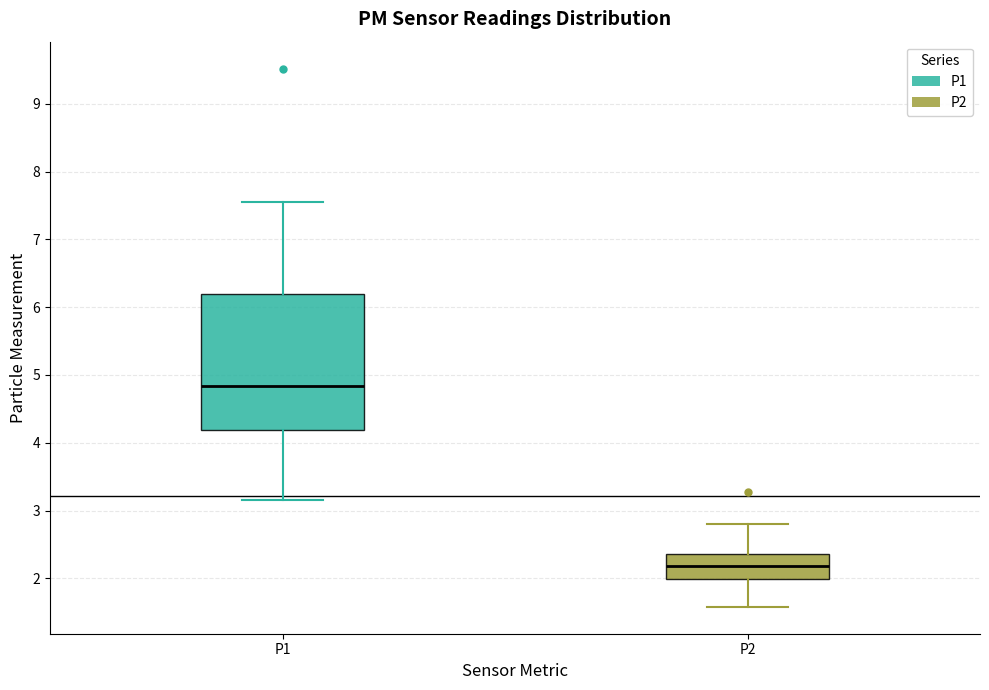

Reading left to right, transcribe this box plot: for each box, give where its median line is, the range the box spans, and where its two whiskers end, as read against the y-axis. The values are not printed on the chart, so give them approximately, as read against the axis.

P1: median 4.8, box 4.2 to 6.2, whiskers 3.2 to 7.6
P2: median 2.2, box 2.0 to 2.4, whiskers 1.6 to 2.8